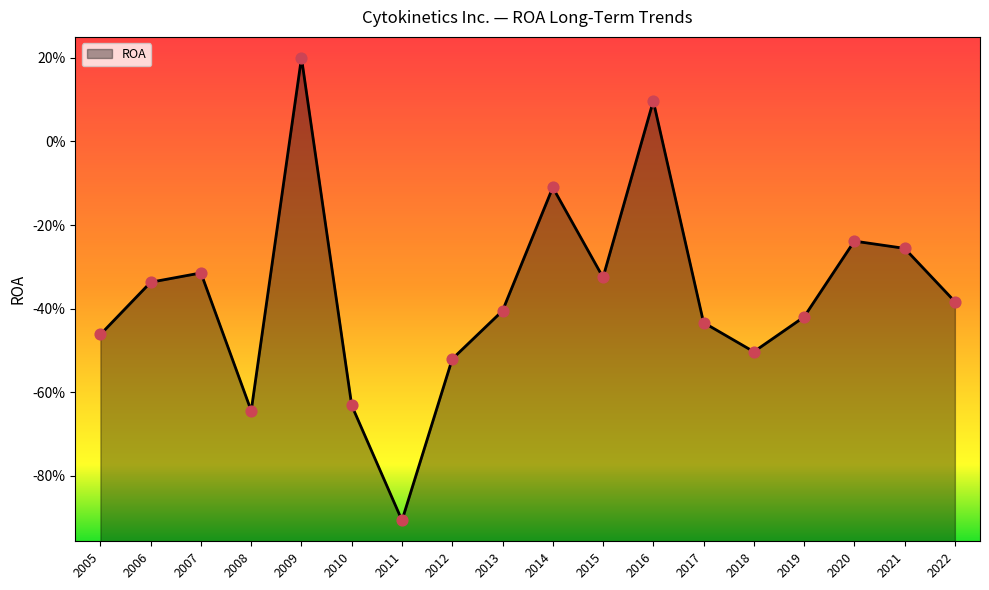

Which has a higher value, 2020 or 2022?

2020